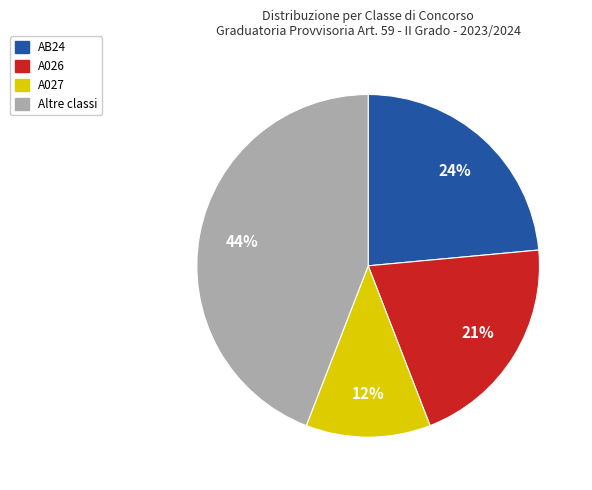

To the nearest percent, what is the average slice percentage?

25%